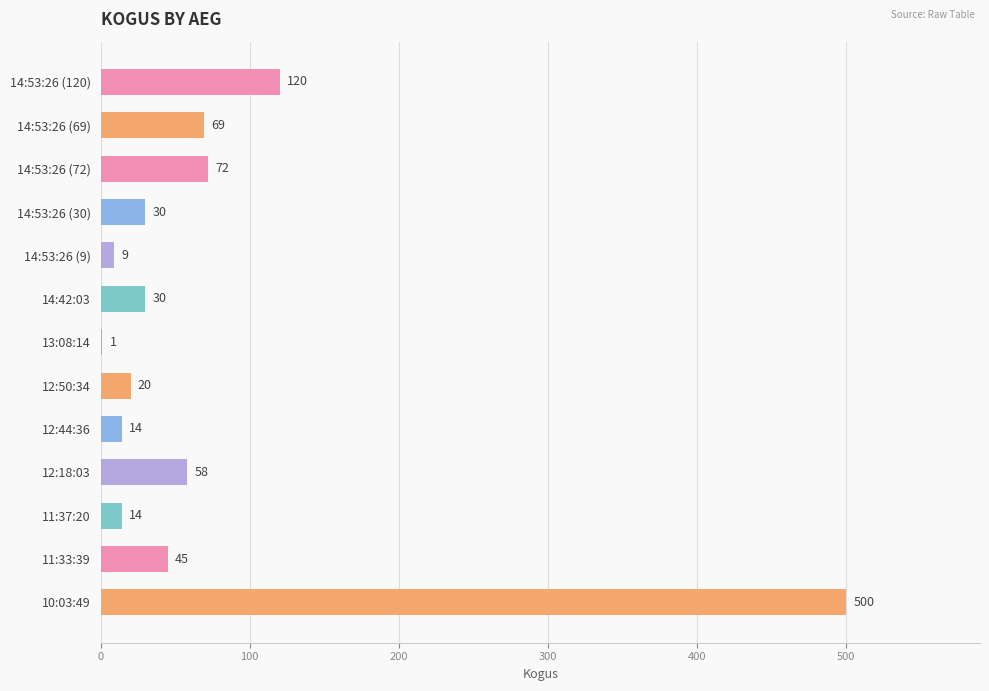

True or false: the data shows 45 at 11:33:39.

True